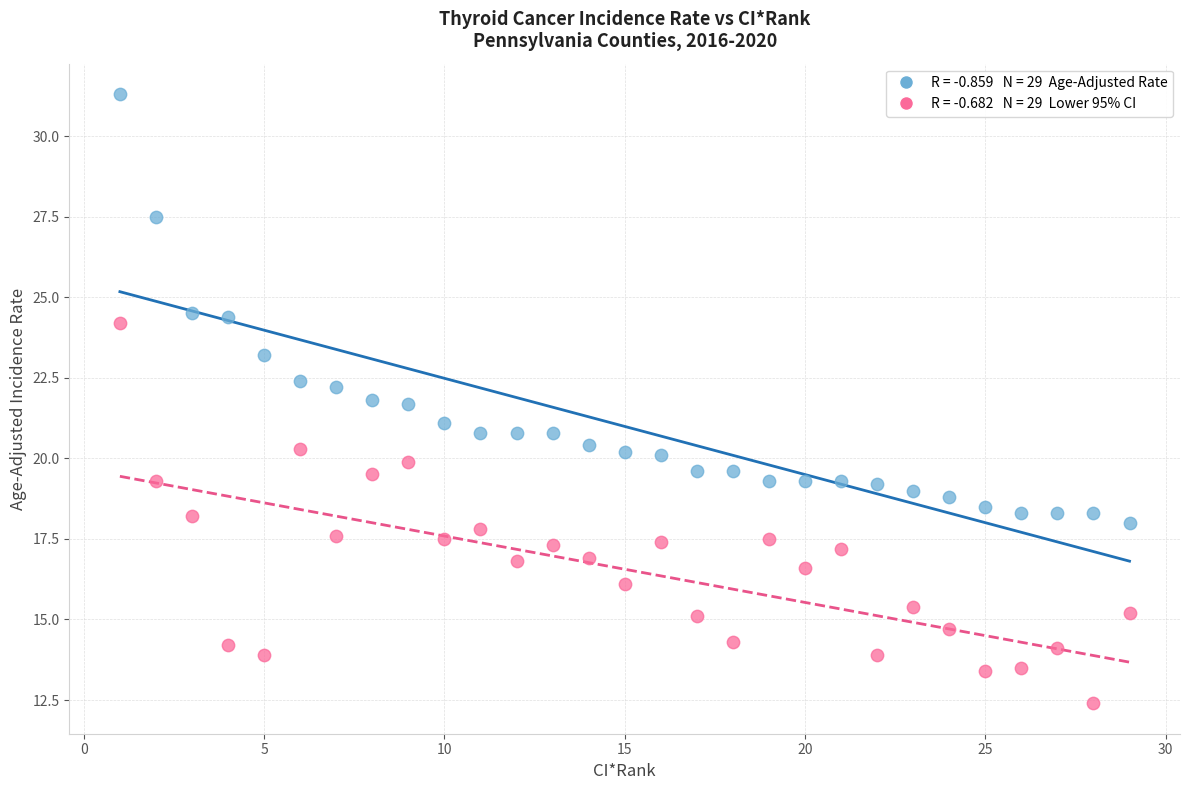

Across all data points, what is the range of Y values (max minus min)?

18.9